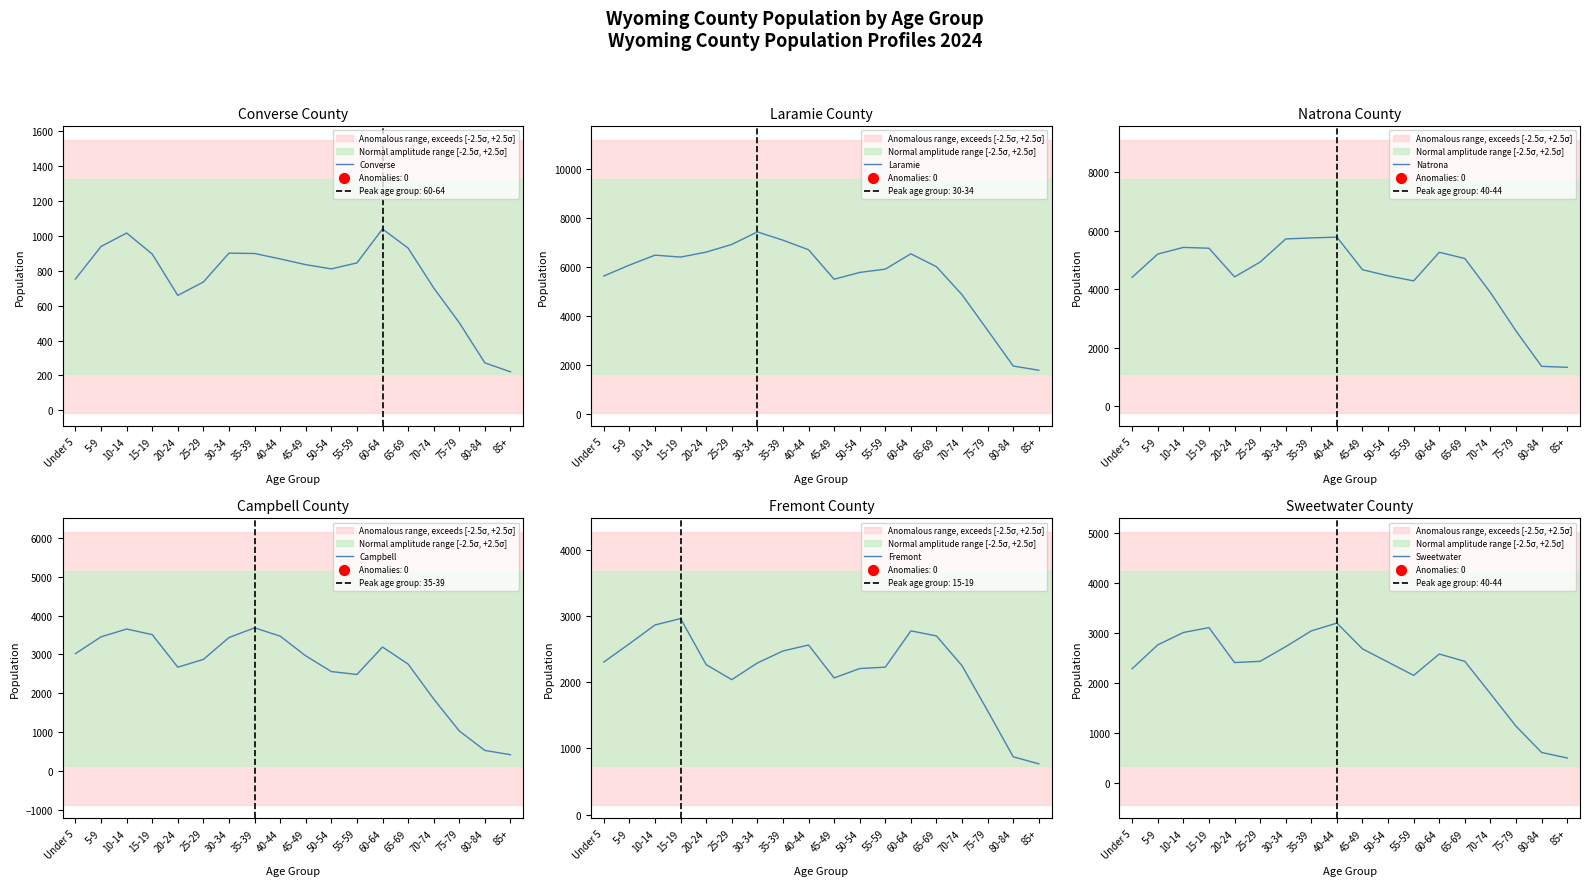

What are all the series names shown in the legend?

Converse, Laramie, Natrona, Campbell, Fremont, Sweetwater